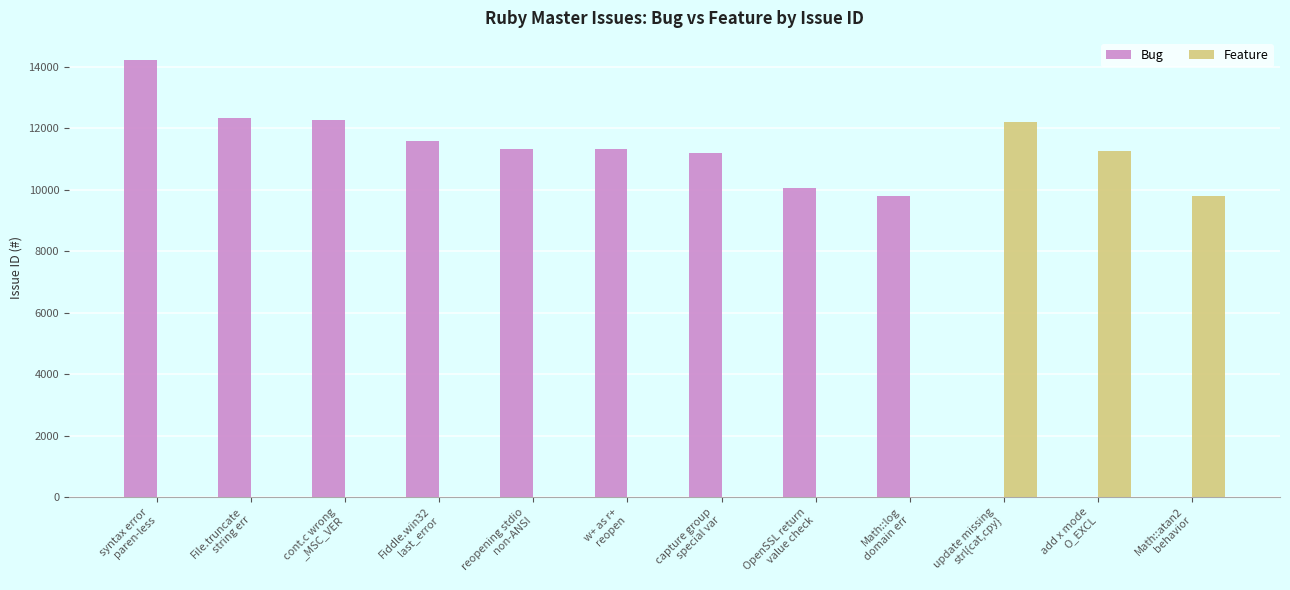

What are all the series names shown in the legend?

Bug, Feature